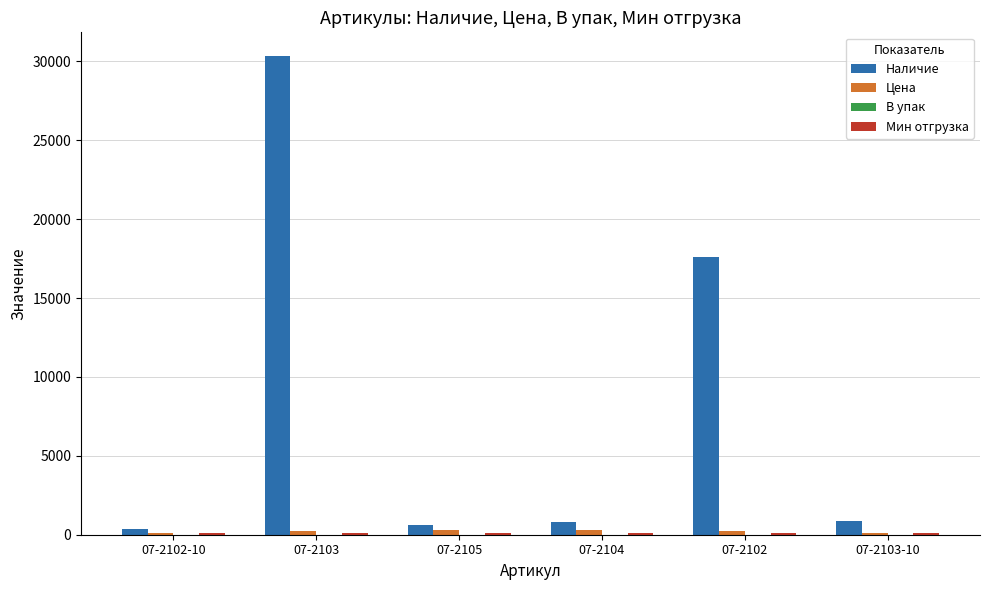

Which label corresponds to the largest value in the chart?

07-2103